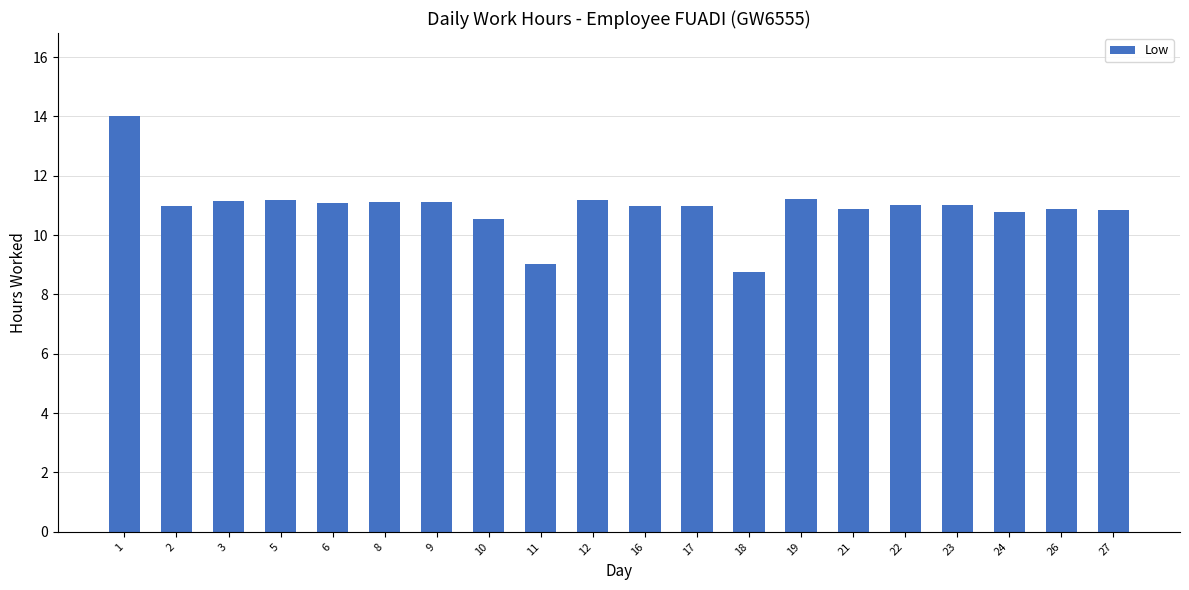

What is the sum of the values at 27 and 22?

21.9